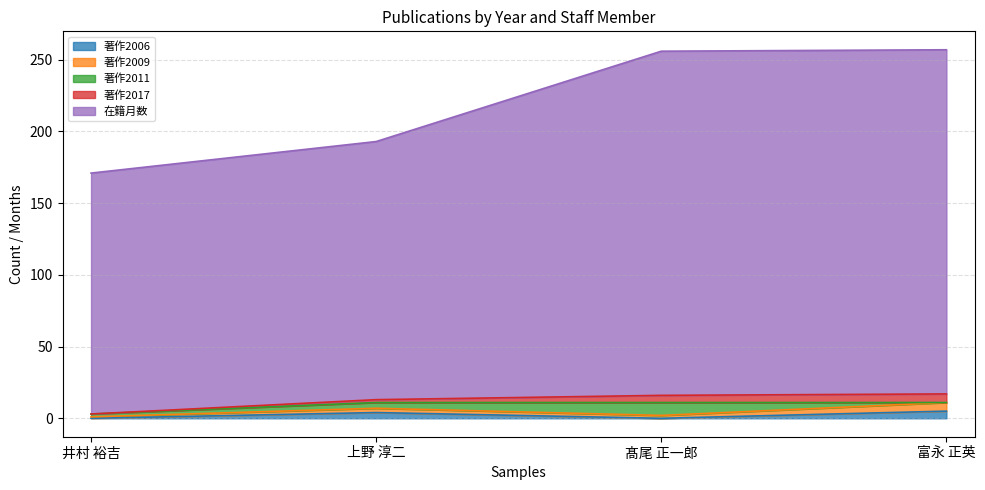

Reading left to right, extract all data points from this chart.

著作2006: 0	4	0	5
著作2009: 1	3	2	6
著作2011: 2	4	9	0
著作2017: 0	2	5	6
在籍月数: 168	180	240	240